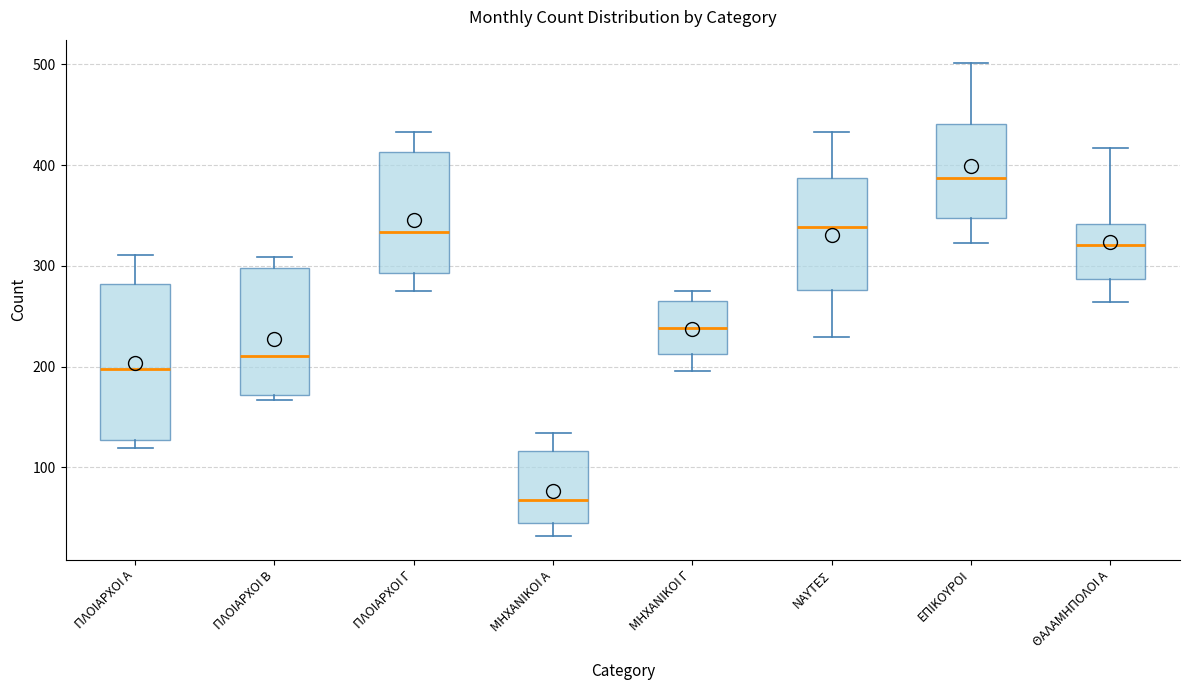

Comparing the boxes themselves (not the whiskers), which one is the tallest?

ΠΛΟΙΑΡΧΟΙ Α